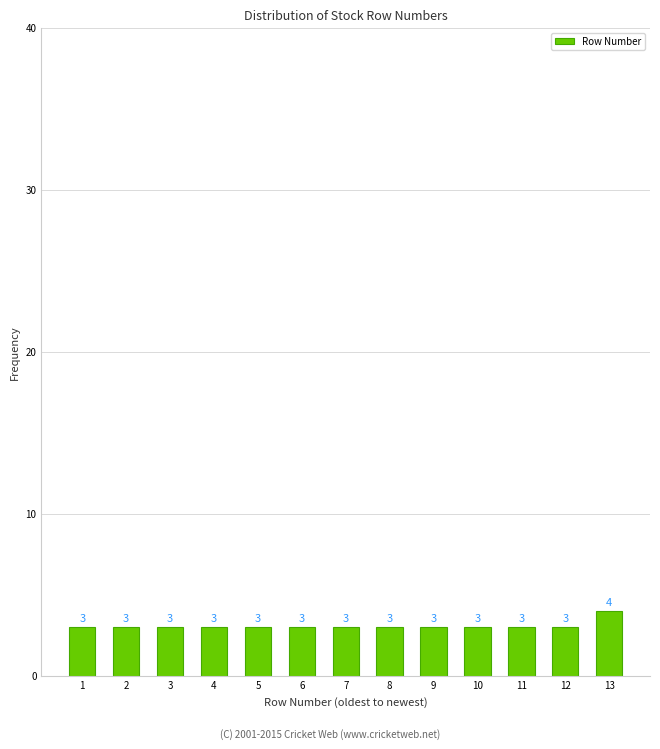

Reading right to left, extract all data points from this chart.

13=4	12=3	11=3	10=3	9=3	8=3	7=3	6=3	5=3	4=3	3=3	2=3	1=3